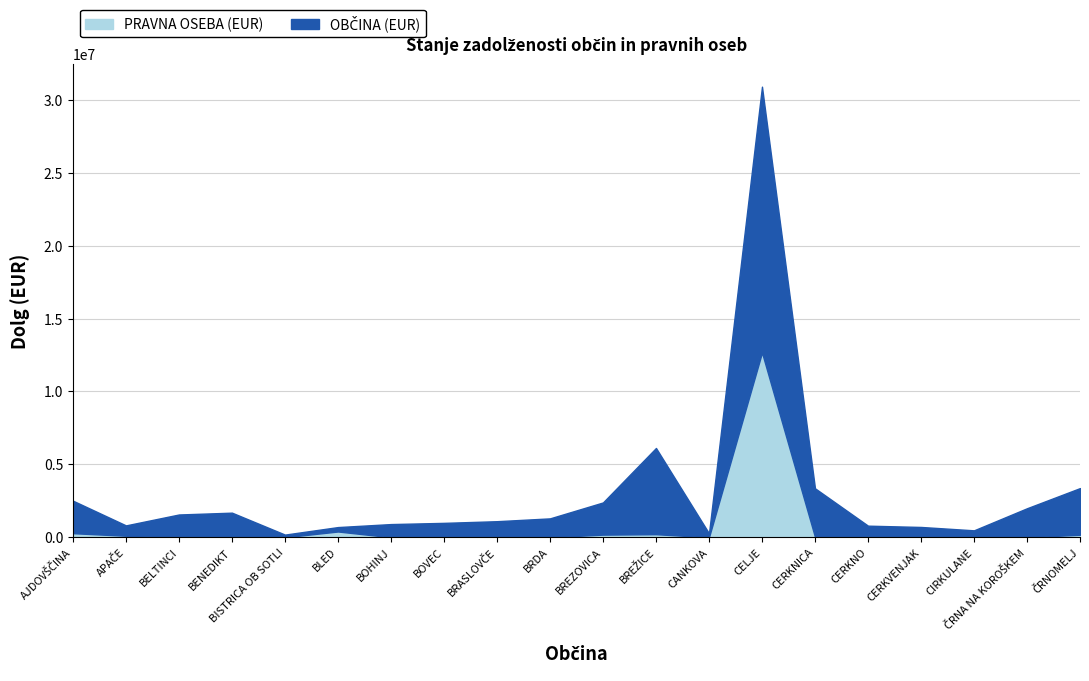

Count the number of categories in the chart.

20